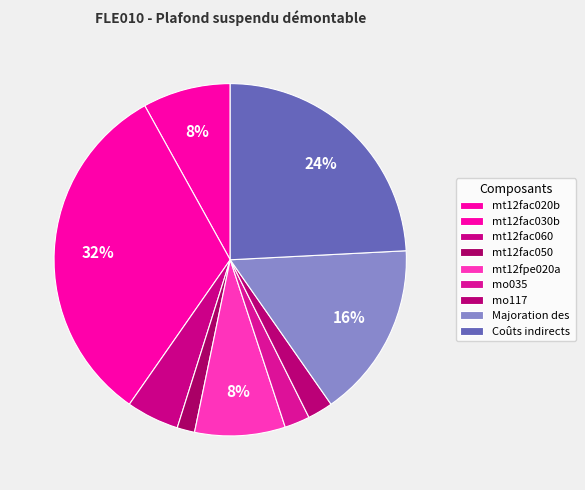

Count the number of slices in the pie.

9